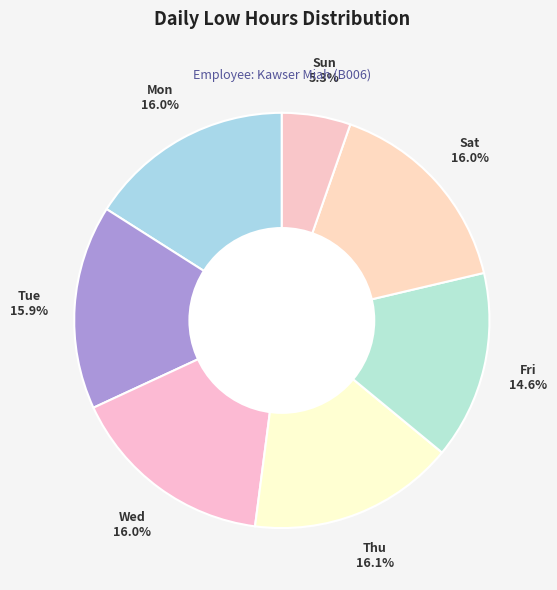

Approximately how many times larger is the value at Tue compared to Mon?

1.0